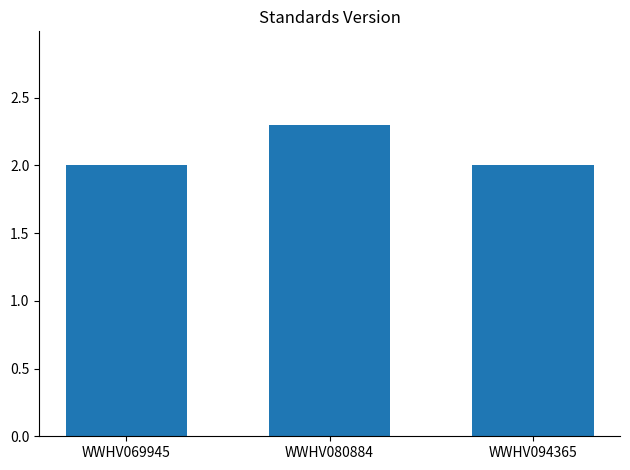

How many values are between 2 and 3?

3